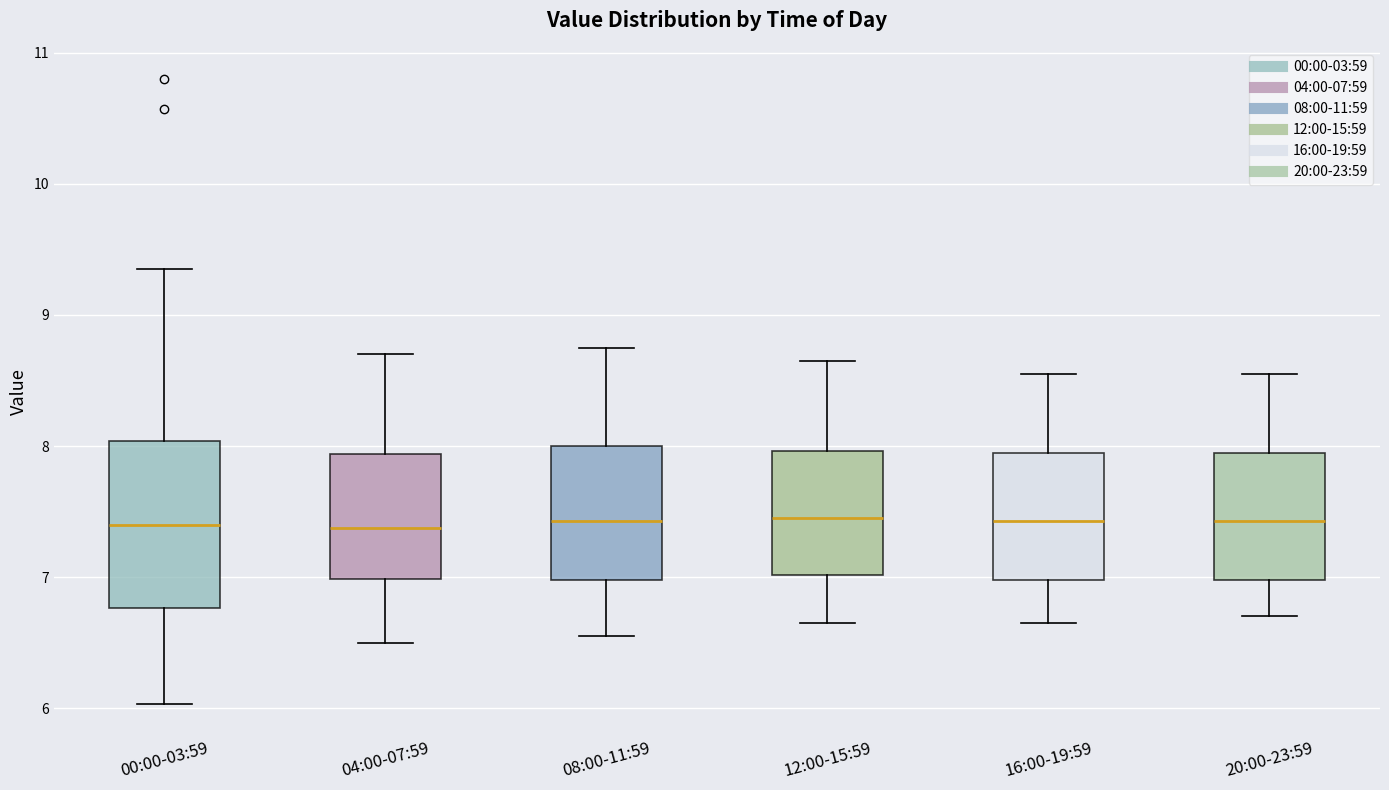

Comparing the boxes themselves (not the whiskers), which one is the tallest?

00:00-03:59